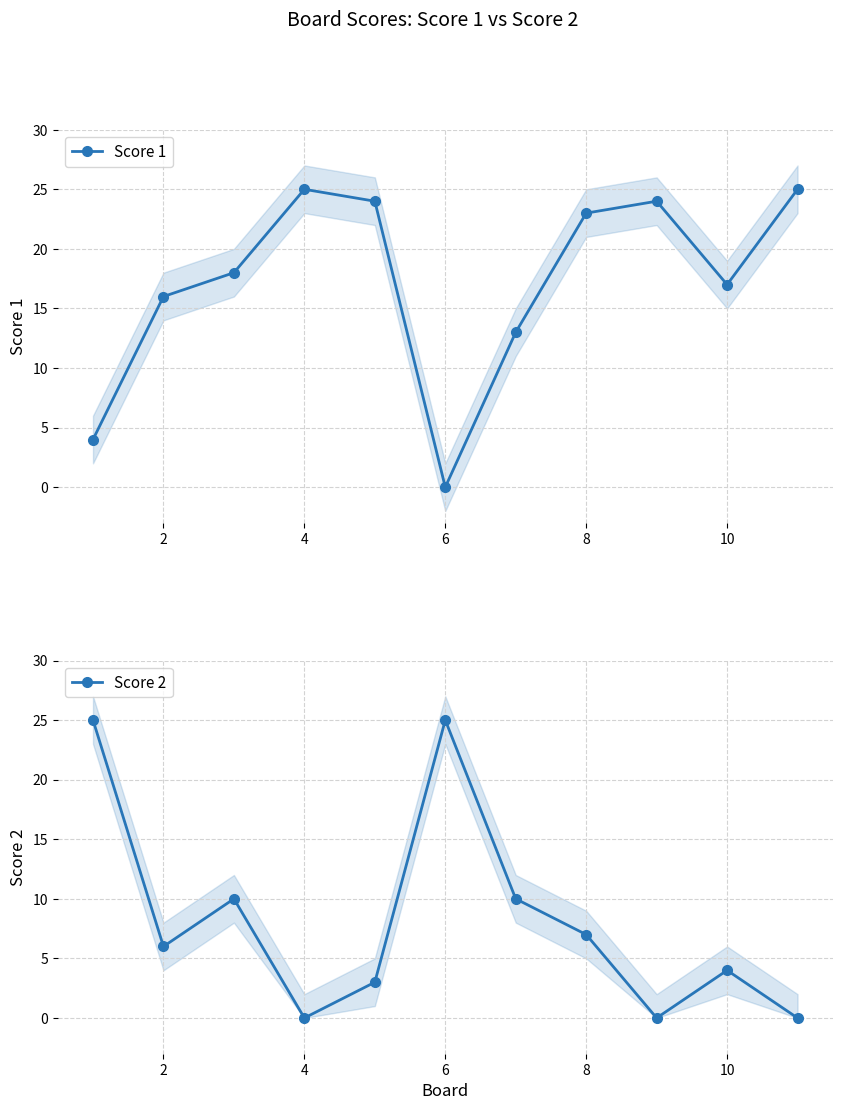

What is the maximum value for Score 1?

25